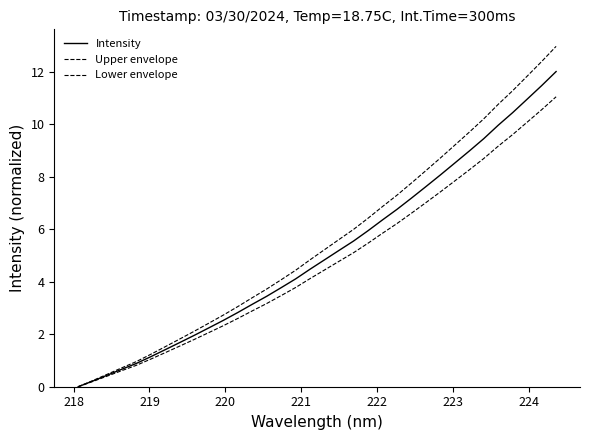

What is the sum of all Intensity values?

174.1